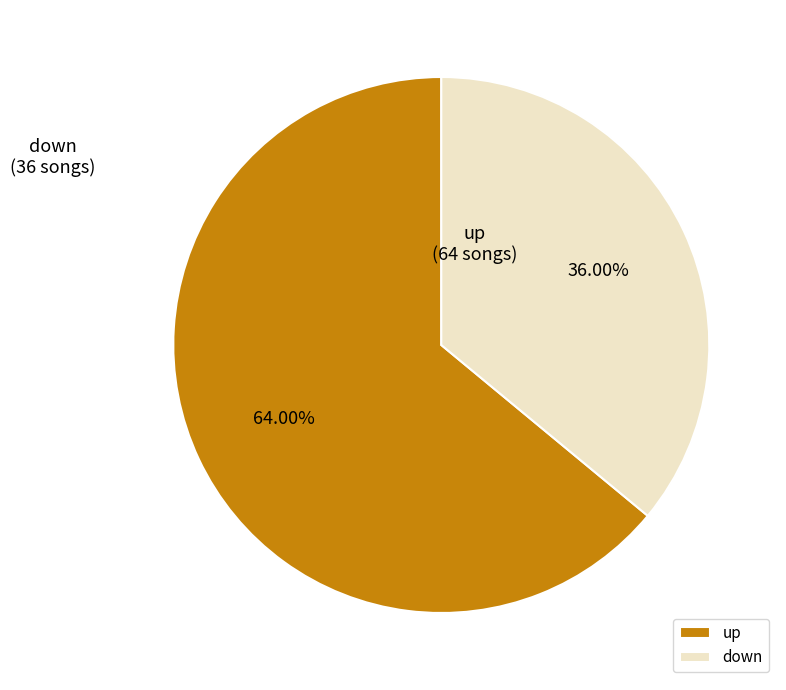

How many slices are in this pie chart?

2